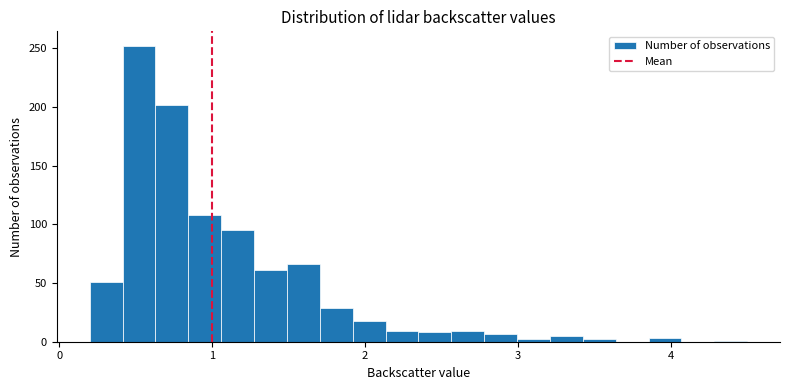

Read against the x-axis, roughly where is the centre of the tallest bar?

0.5